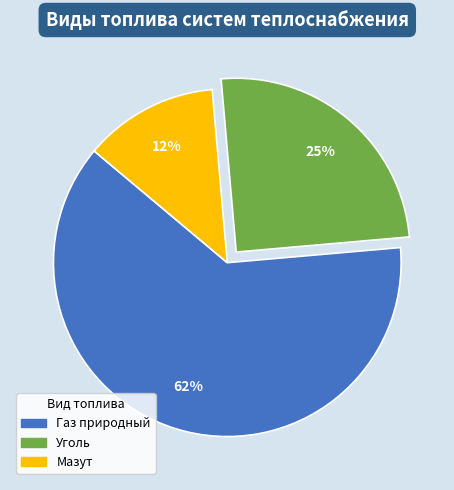

Which category has the smallest portion of the pie?

Мазут